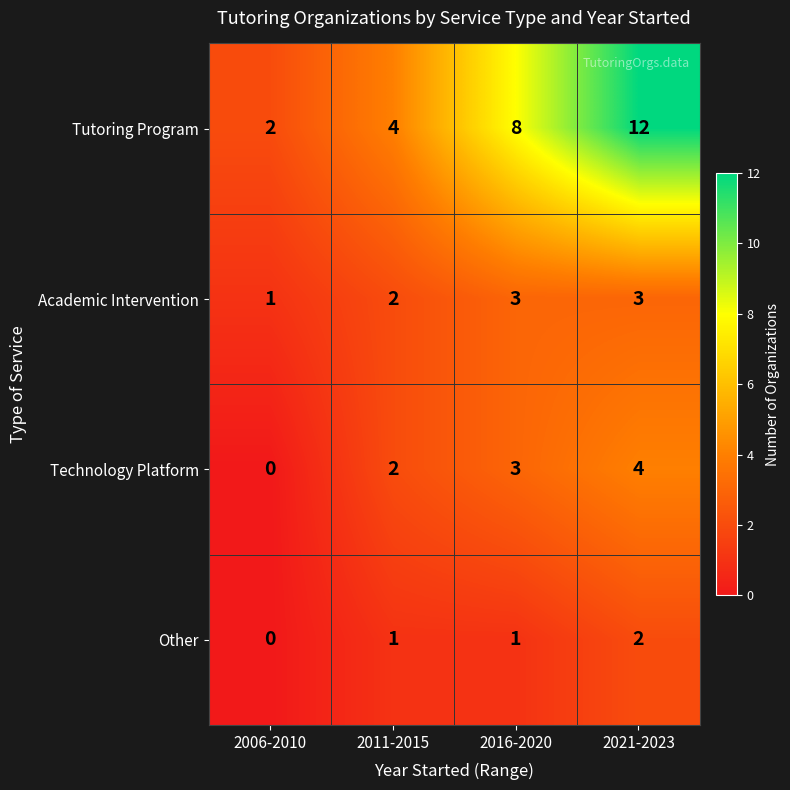

Count the number of categories in the chart.

4